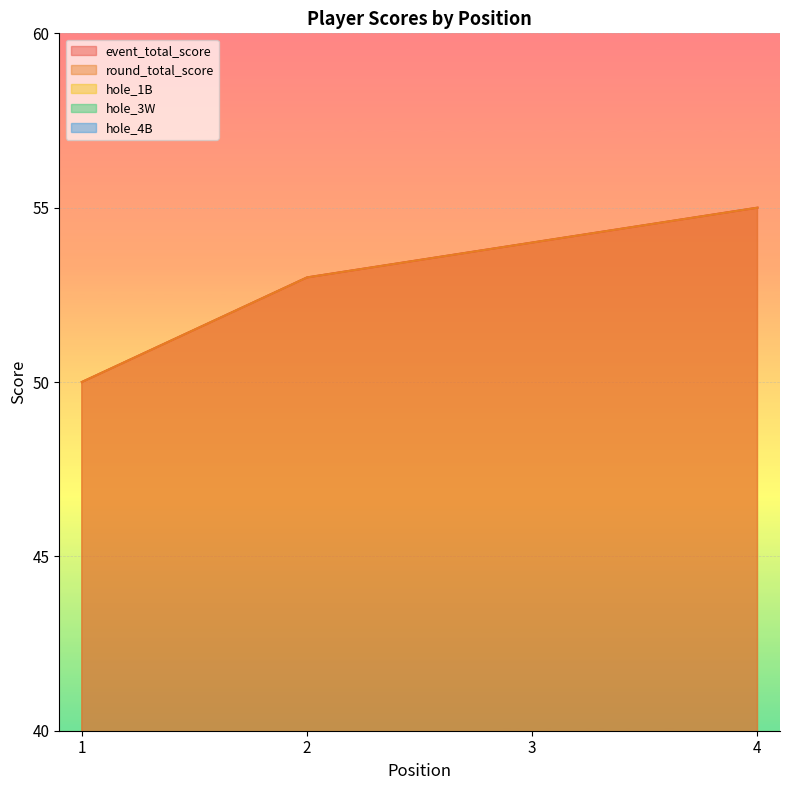

What is the maximum value for hole_3W?

3